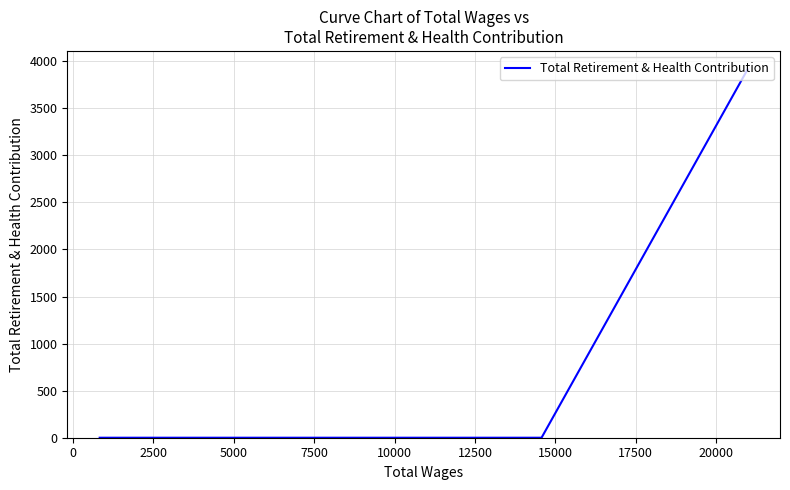

Is it true that the value at 2500 is 0?

True